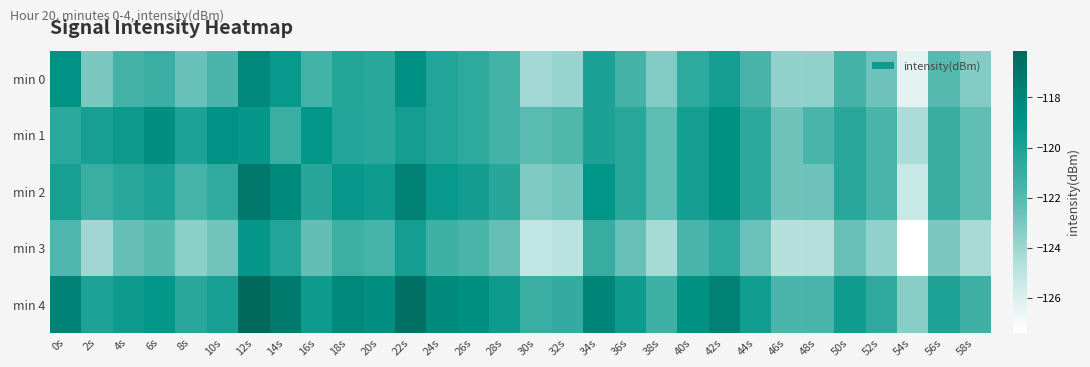

Reading left to right, transcribe all the data shown in this chart.

min 0: 0s=-118.8	2s=-123.1	4s=-121.5	6s=-121.1	8s=-122.5	10s=-121.8	12s=-118.1	14s=-119.2	16s=-121.4	18s=-120.2	20s=-120.5	22s=-118.7	24s=-120.2	26s=-120.6	28s=-121.4	30s=-124.1	32s=-123.8	34s=-120.0	36s=-121.5	38s=-123.2	40s=-120.7	42s=-119.7	44s=-121.6	46s=-123.7	48s=-123.7	50s=-121.5	52s=-122.7	54s=-126.4	56s=-122.1	58s=-123.3
min 1: 0s=-120.5	2s=-119.8	4s=-119.4	6s=-118.6	8s=-120.0	10s=-118.8	12s=-119.2	14s=-121.1	16s=-119.0	18s=-120.3	20s=-120.5	22s=-119.7	24s=-120.2	26s=-120.6	28s=-121.4	30s=-122.1	32s=-121.8	34s=-120.0	36s=-120.5	38s=-122.2	40s=-119.7	42s=-118.7	44s=-120.6	46s=-122.7	48s=-121.7	50s=-120.5	52s=-121.7	54s=-124.4	56s=-121.1	58s=-122.3
min 2: 0s=-119.8	2s=-121.1	4s=-120.5	6s=-120.1	8s=-121.5	10s=-120.8	12s=-117.1	14s=-118.2	16s=-120.4	18s=-119.2	20s=-119.5	22s=-117.7	24s=-119.2	26s=-119.6	28s=-120.4	30s=-123.1	32s=-122.8	34s=-119.0	36s=-120.5	38s=-122.2	40s=-119.7	42s=-118.7	44s=-120.6	46s=-122.7	48s=-122.7	50s=-120.5	52s=-121.7	54s=-125.4	56s=-121.1	58s=-122.3
min 3: 0s=-121.8	2s=-124.1	4s=-122.5	6s=-122.1	8s=-123.5	10s=-122.8	12s=-119.1	14s=-120.2	16s=-122.4	18s=-121.2	20s=-121.5	22s=-119.7	24s=-121.2	26s=-121.6	28s=-122.4	30s=-125.1	32s=-124.8	34s=-121.0	36s=-122.5	38s=-124.2	40s=-121.7	42s=-120.7	44s=-122.6	46s=-124.7	48s=-124.7	50s=-122.5	52s=-123.7	54s=-127.4	56s=-123.1	58s=-124.3
min 4: 0s=-117.8	2s=-120.1	4s=-119.5	6s=-119.1	8s=-120.5	10s=-119.8	12s=-116.1	14s=-117.2	16s=-119.4	18s=-118.2	20s=-118.5	22s=-116.7	24s=-118.2	26s=-118.6	28s=-119.4	30s=-121.1	32s=-120.8	34s=-118.0	36s=-119.5	38s=-121.2	40s=-118.7	42s=-117.7	44s=-119.6	46s=-121.7	48s=-121.7	50s=-119.5	52s=-120.7	54s=-123.4	56s=-120.1	58s=-121.3